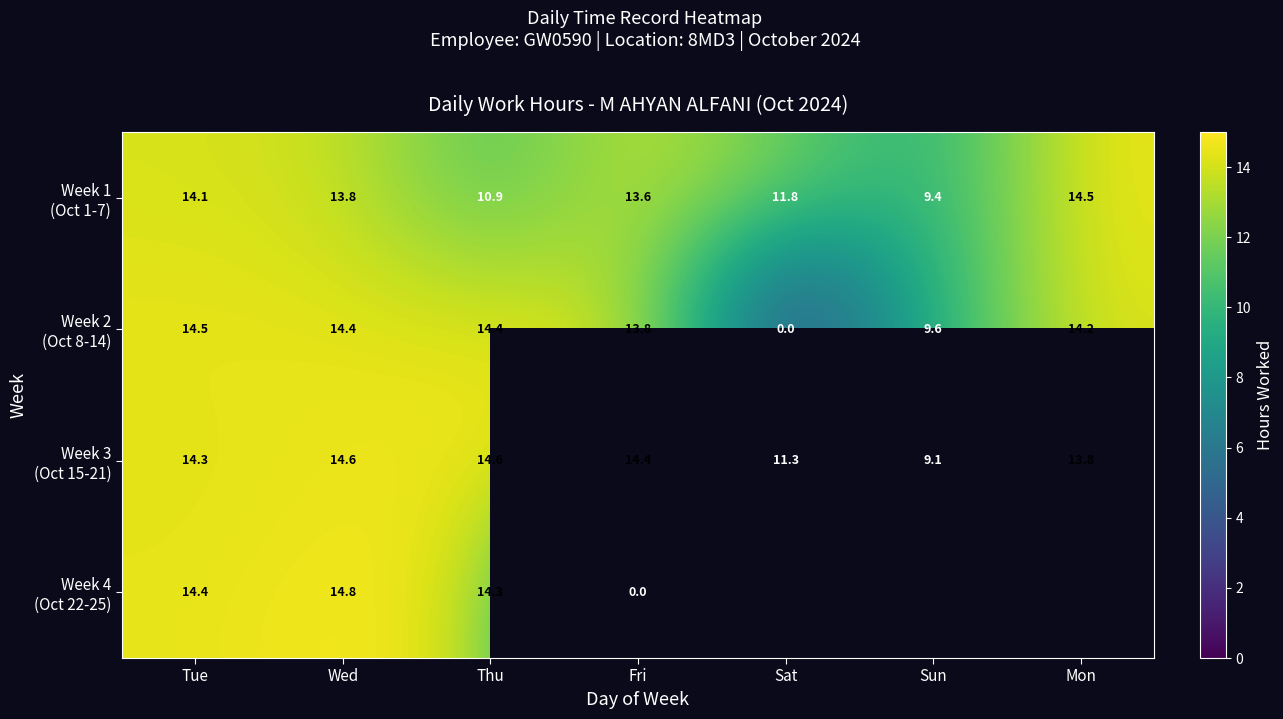

How many series are shown in this chart?

4